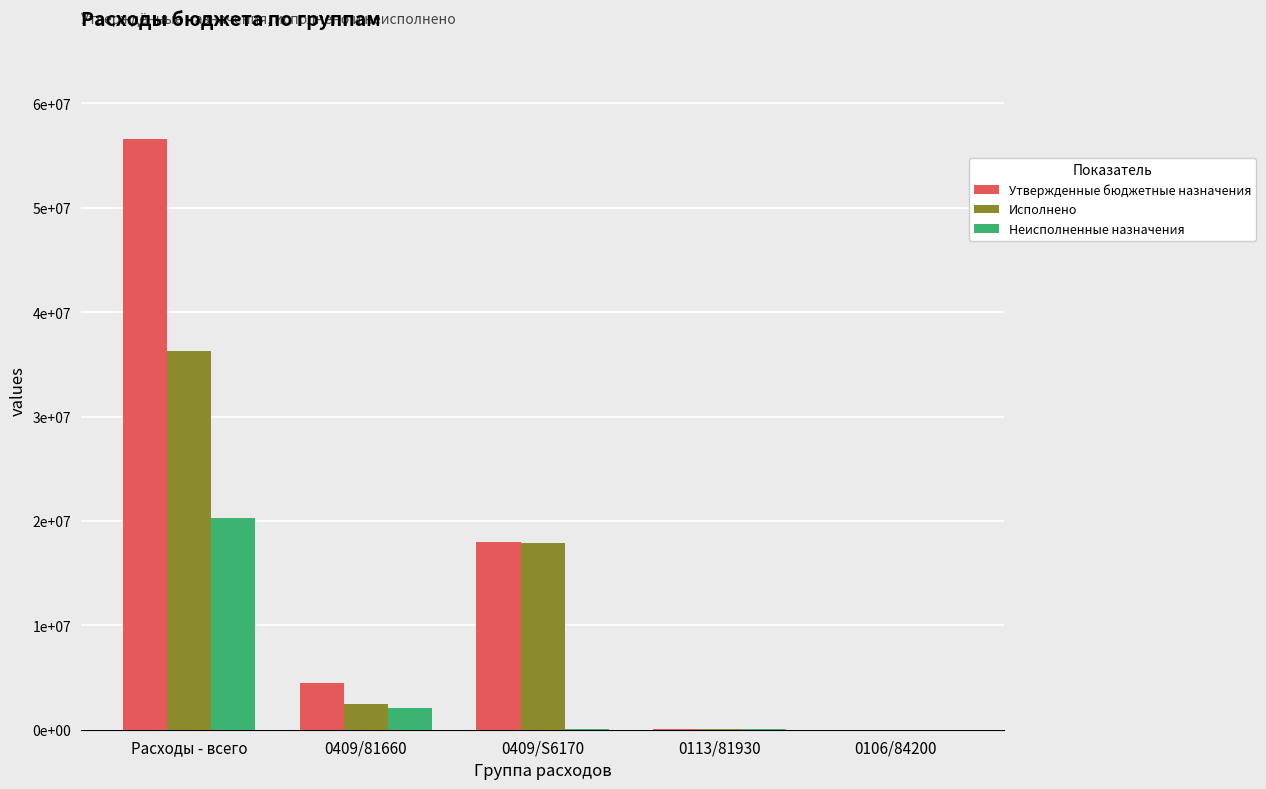

Between 0106/84200 and Расходы - всего, which is larger?

Расходы - всего